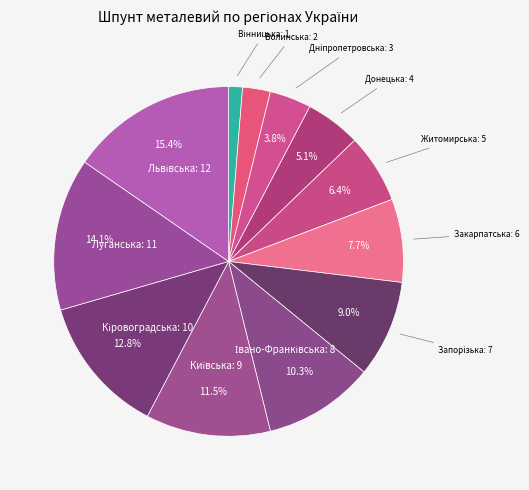

Rank the categories by value from highest to lowest.

Львівська, Луганська, Кіровоградська, Київська, Івано-Франківська, Запорізька, Закарпатська, Житомирська, Донецька, Дніпропетровська, Волинська, Вінницька